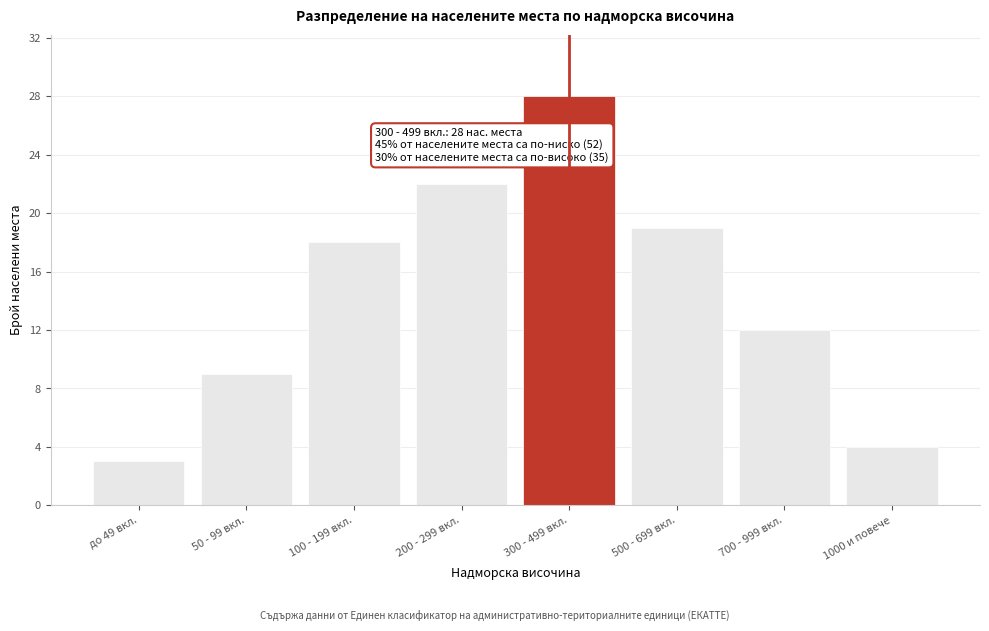

Reading left to right, extract all data points from this chart.

до 49 вкл.=3	50 - 99 вкл.=9	100 - 199 вкл.=18	200 - 299 вкл.=22	300 - 499 вкл.=28	500 - 699 вкл.=19	700 - 999 вкл.=12	1000 и повече=4